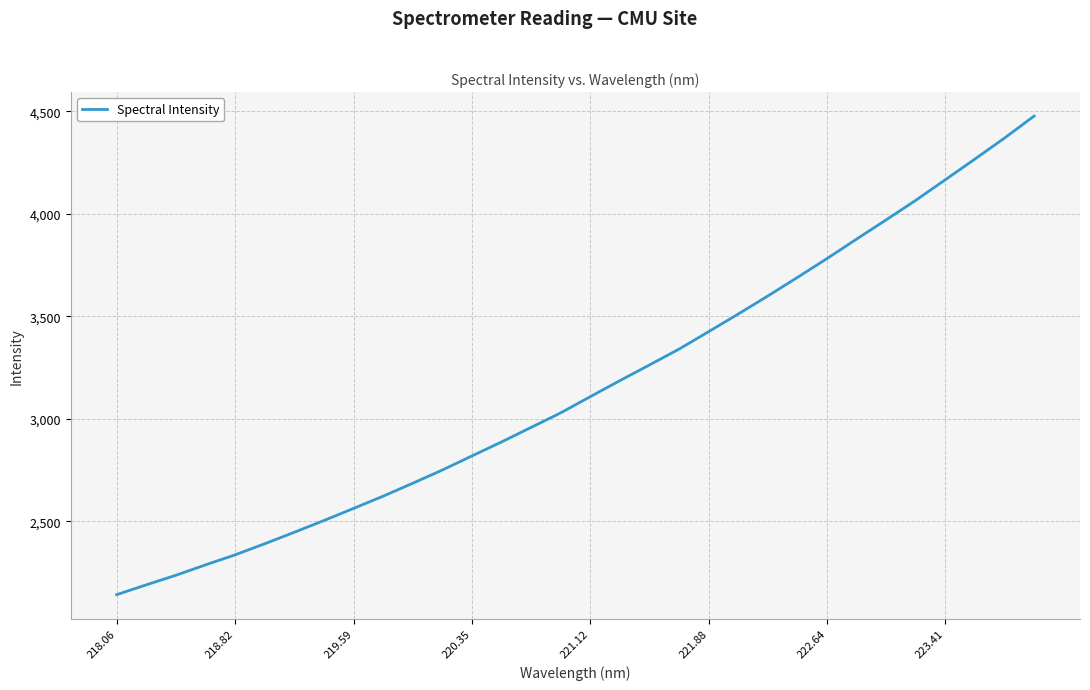

What is the minimum value shown in the chart?

2141.8